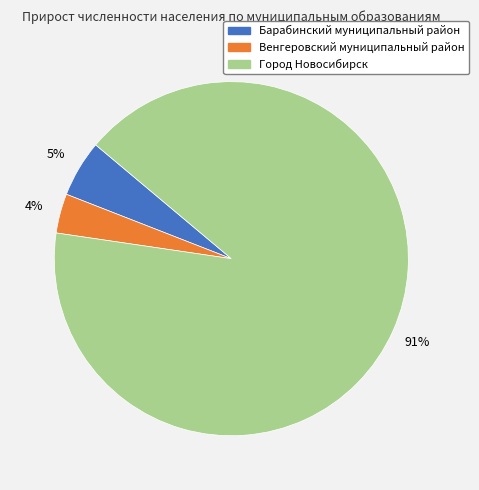

To the nearest percent, what portion does Венгеровский муниципальный район represent?

4%